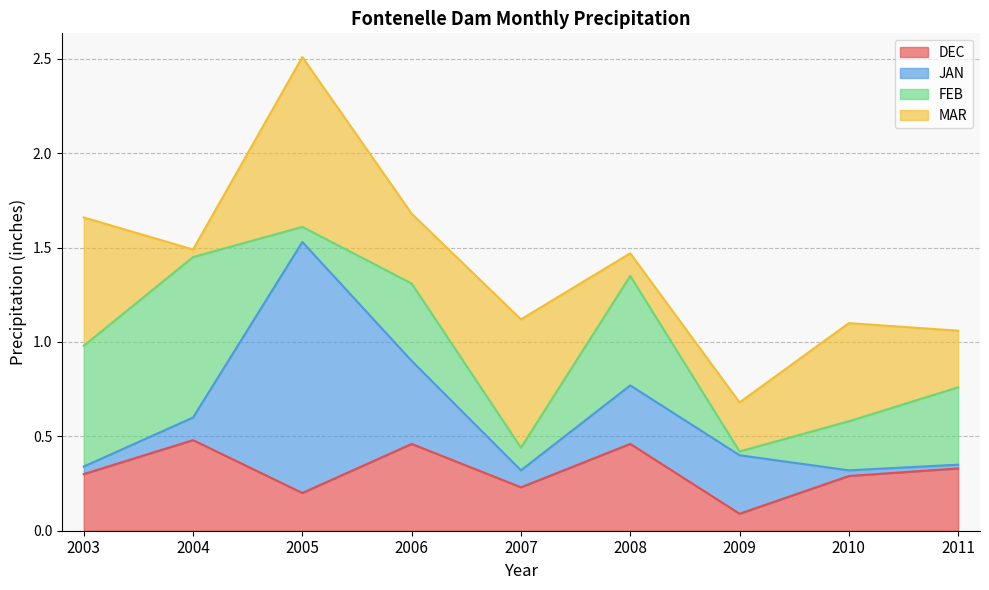

What is the difference between the second highest and minimum values in the JAN series?

0.4